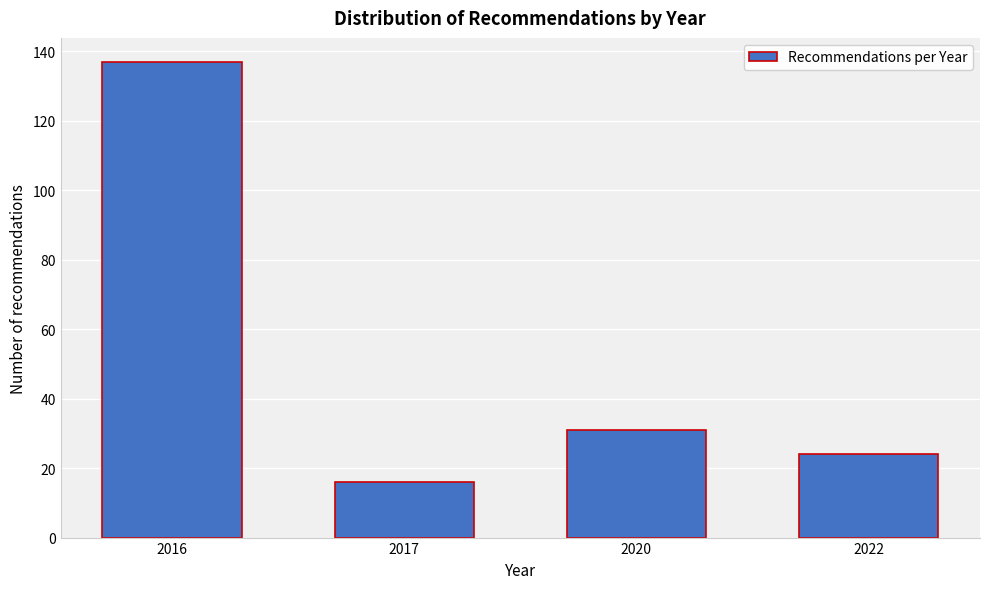

Reading left to right, transcribe all the data shown in this chart.

137	16	31	24